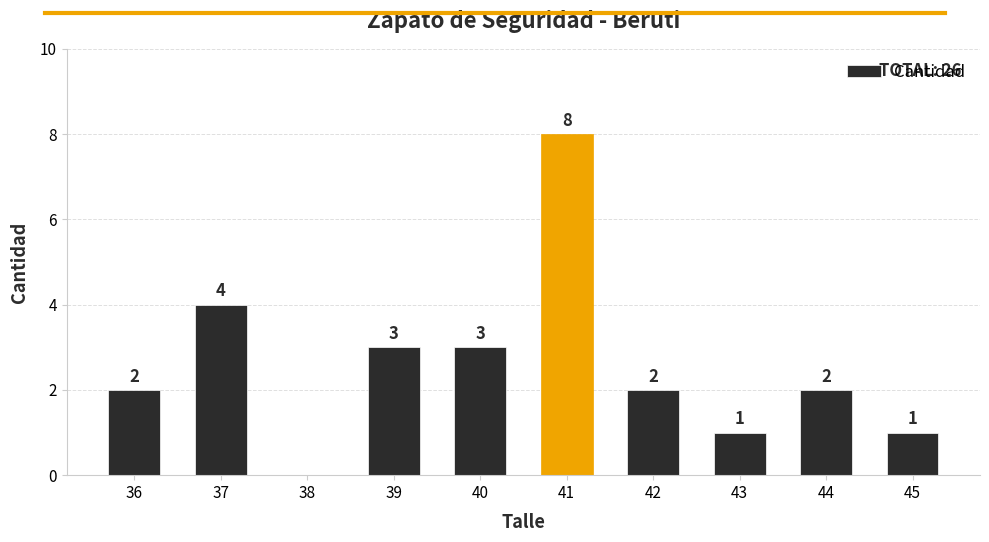

How many values are between 1 and 3?

7